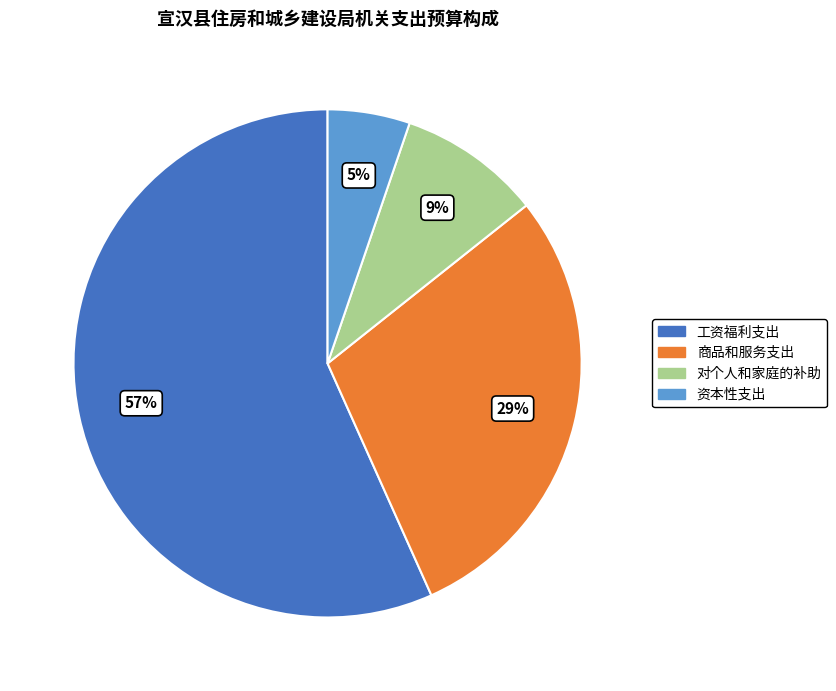

Is 商品和服务支出 the majority of the pie?

No